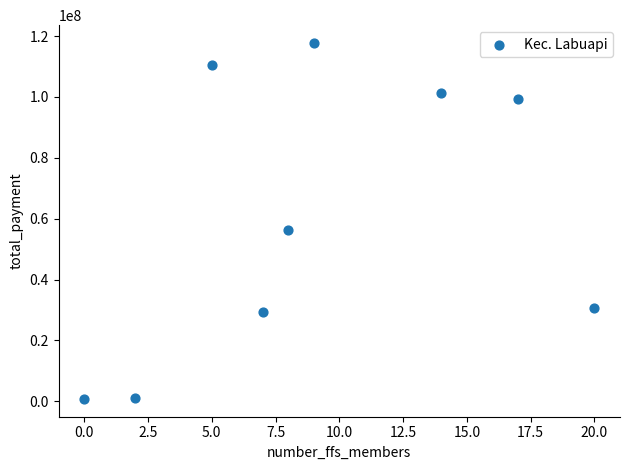

What Y value in the scatter plot is closest to 59250000?

56250000